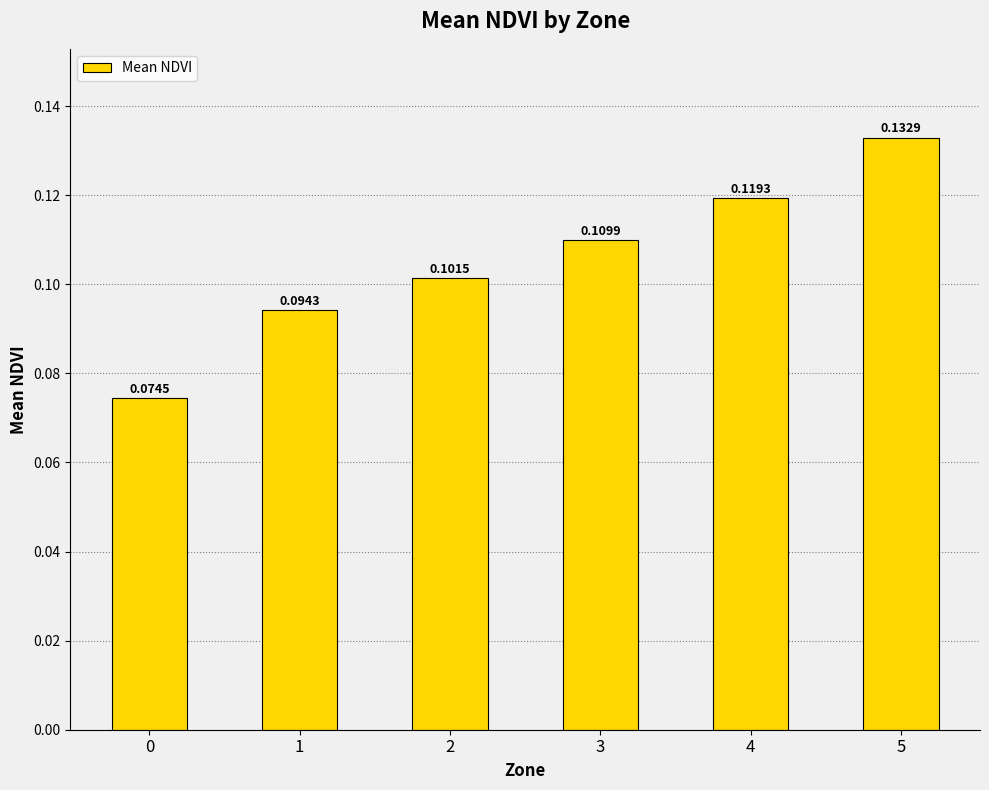

List the labels in order of value, largest first.

5, 4, 3, 2, 1, 0